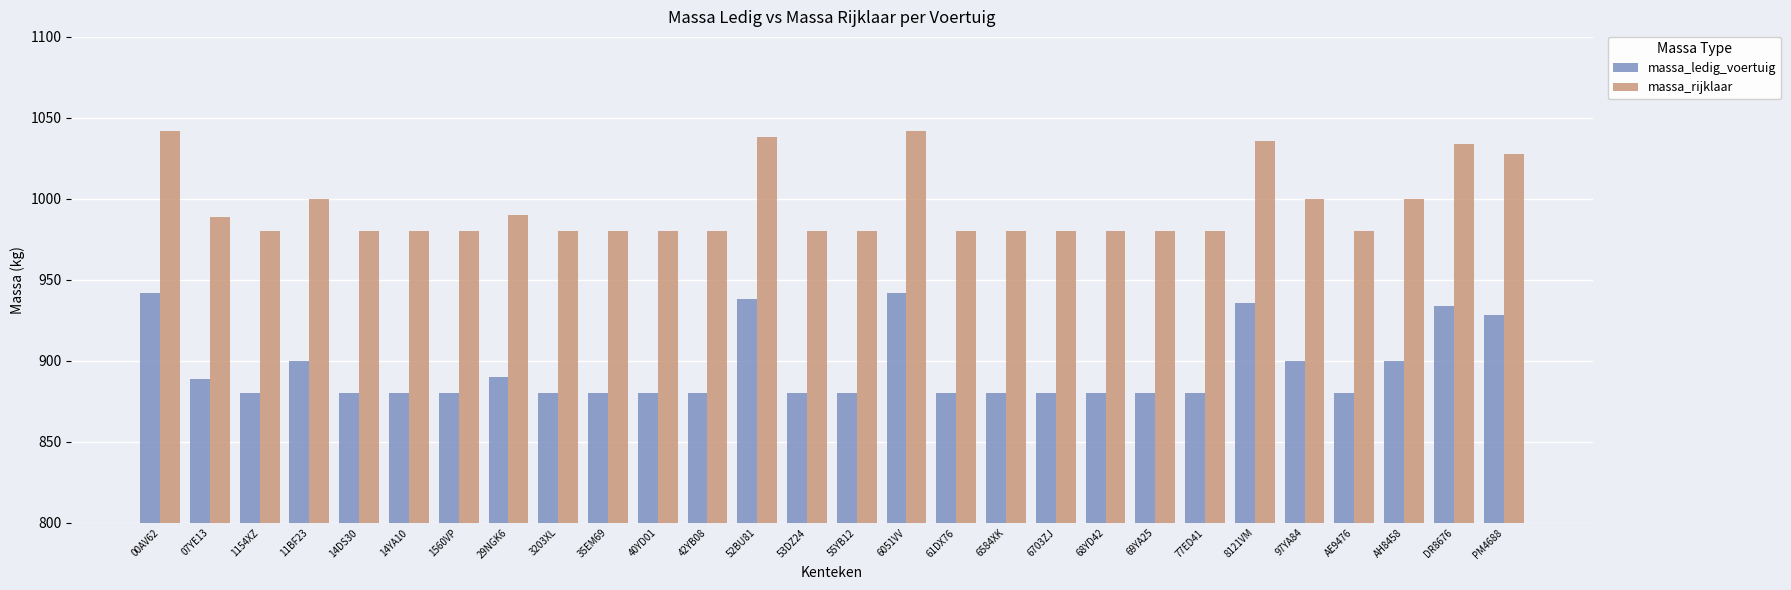

What is the label of the 21st bar from the right?

29NGK6